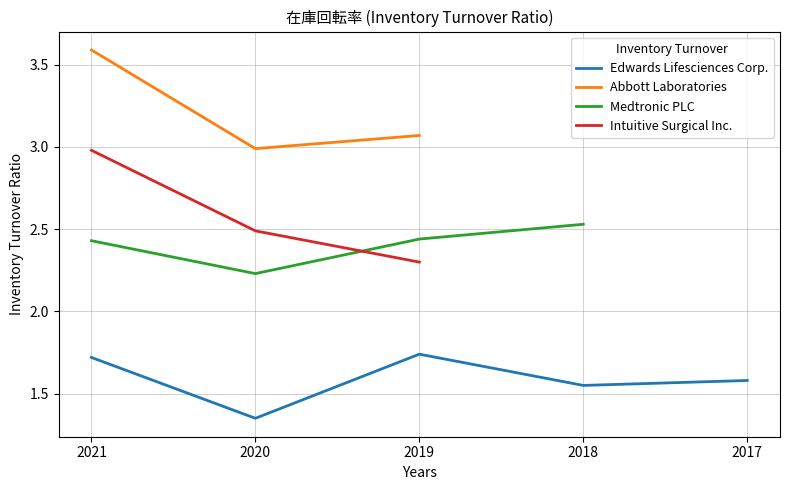

Rank the categories by Abbott Laboratories value from lowest to highest.

2020, 2019, 2021